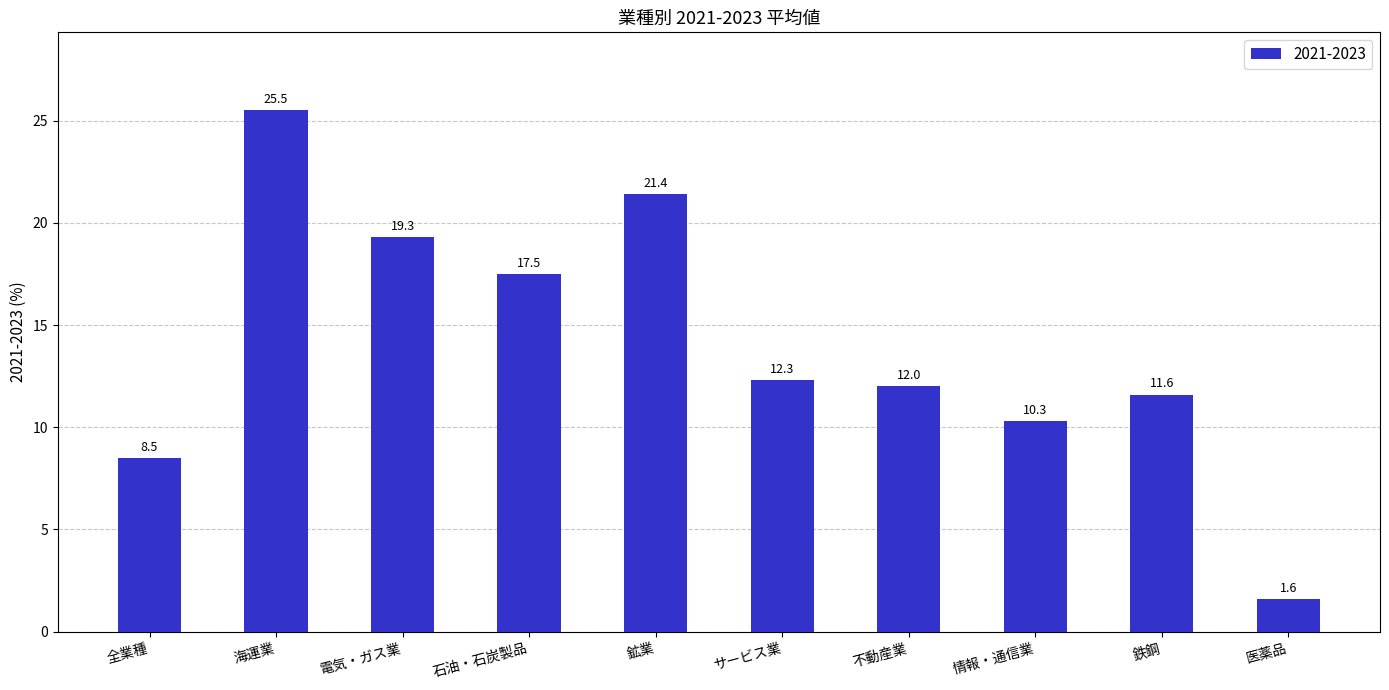

What is the sum of all values?

140.0